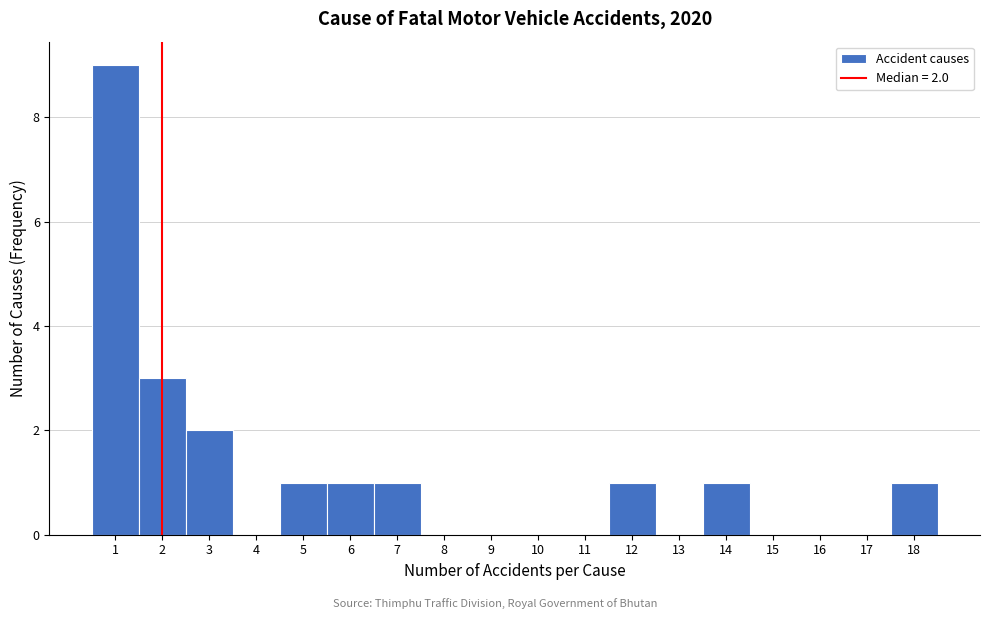

Over which range of the x-axis is the bar tallest?

0.5 to 1.5